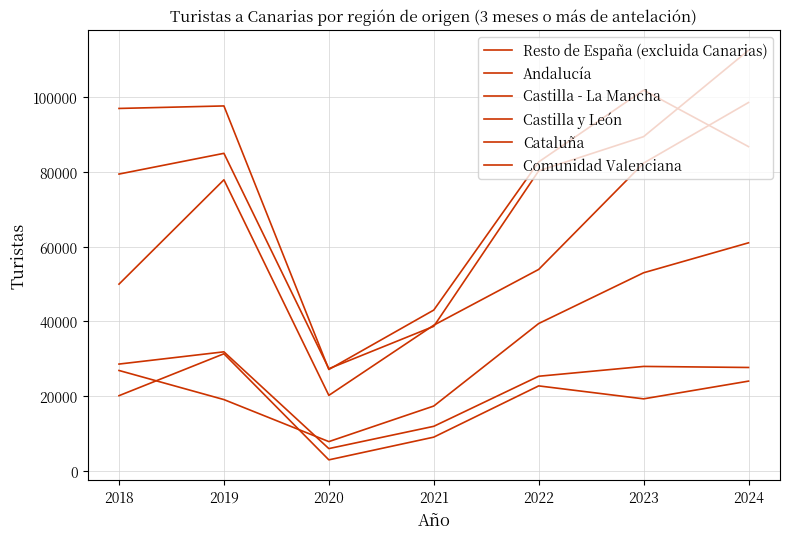

True or false: Comunidad Valenciana has a value of 23309 at 2021.

False